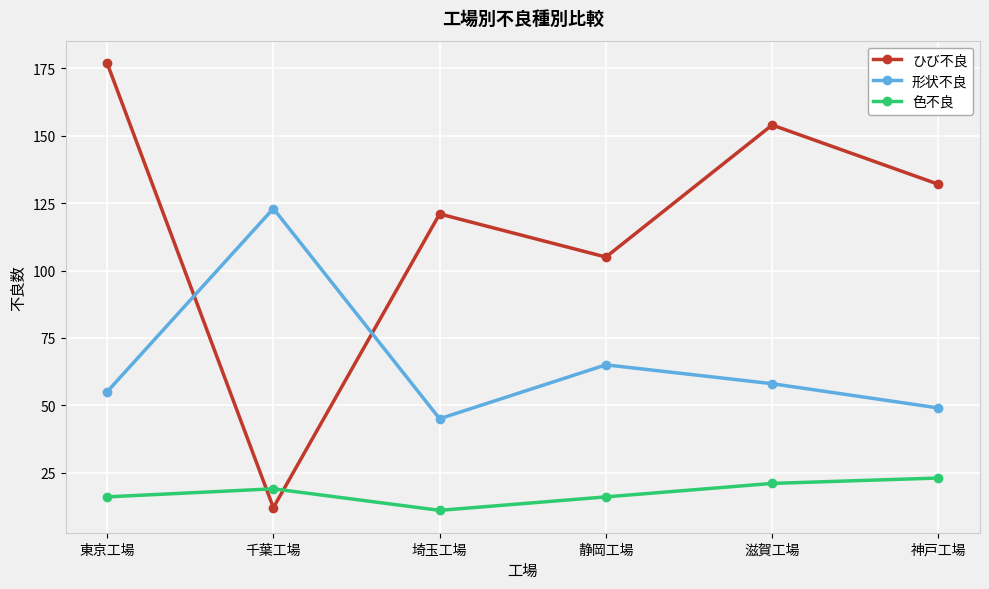

Which series has the largest total across all categories?

ひび不良